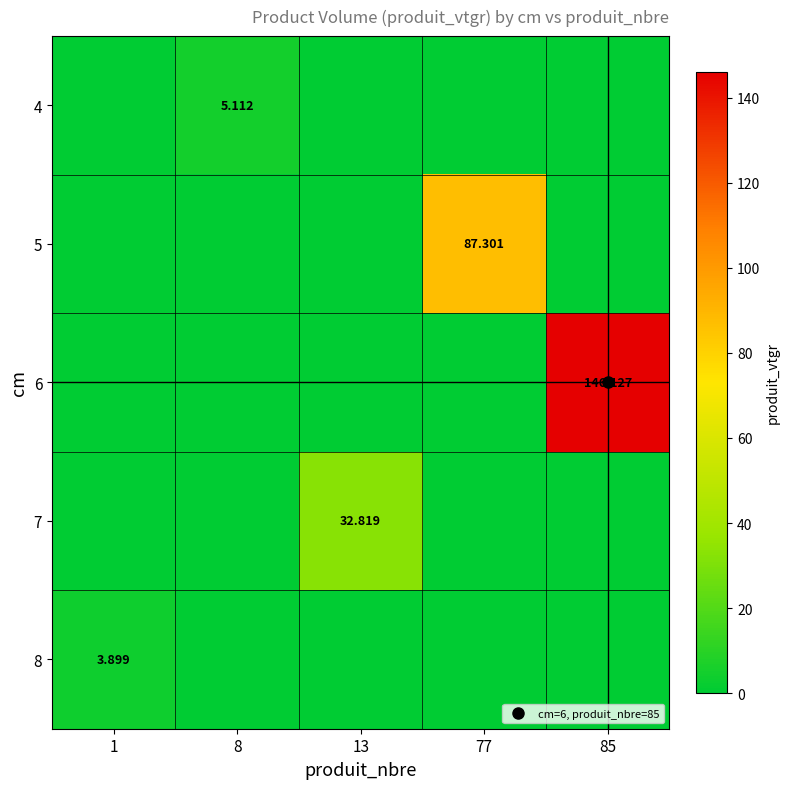

Is it true that 6 equals 0.0 at 1?

True